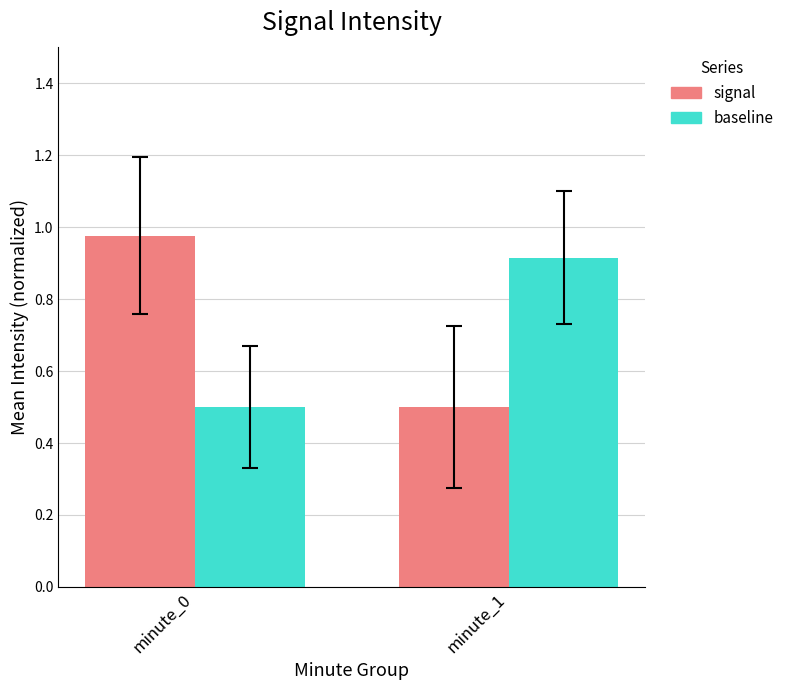

What is the average value of the signal series?

0.7